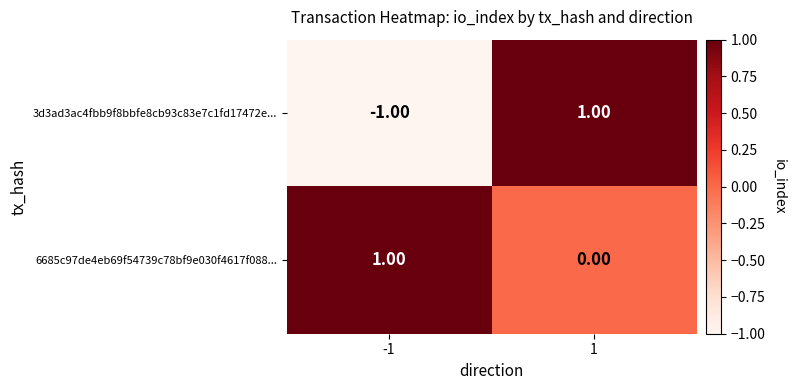

Which label corresponds to the smallest value in the chart?

-1